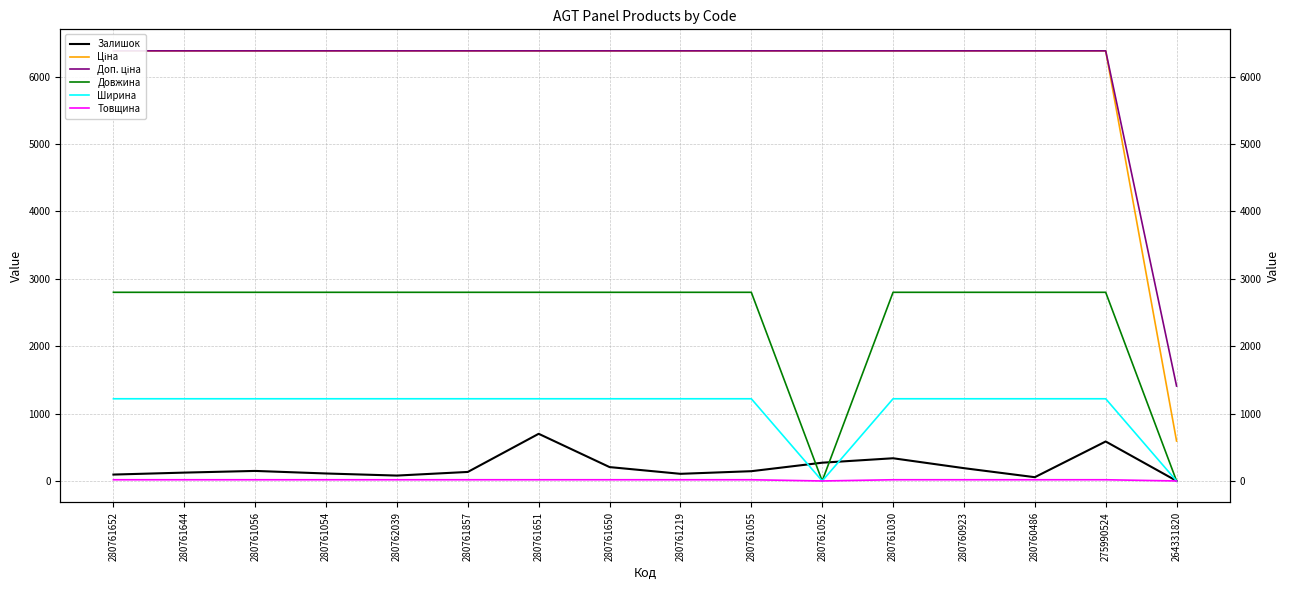

True or false: Доп. ціна and Ширина intersect in this chart.

False